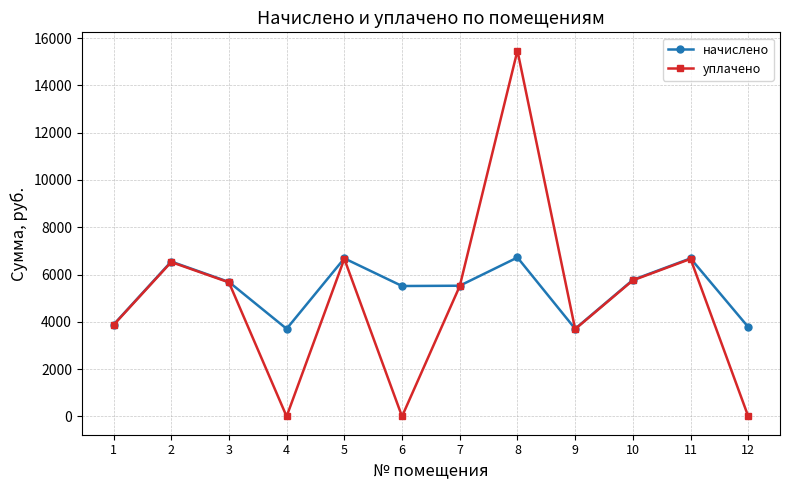

How many values in the уплачено series exceed 5670?

6